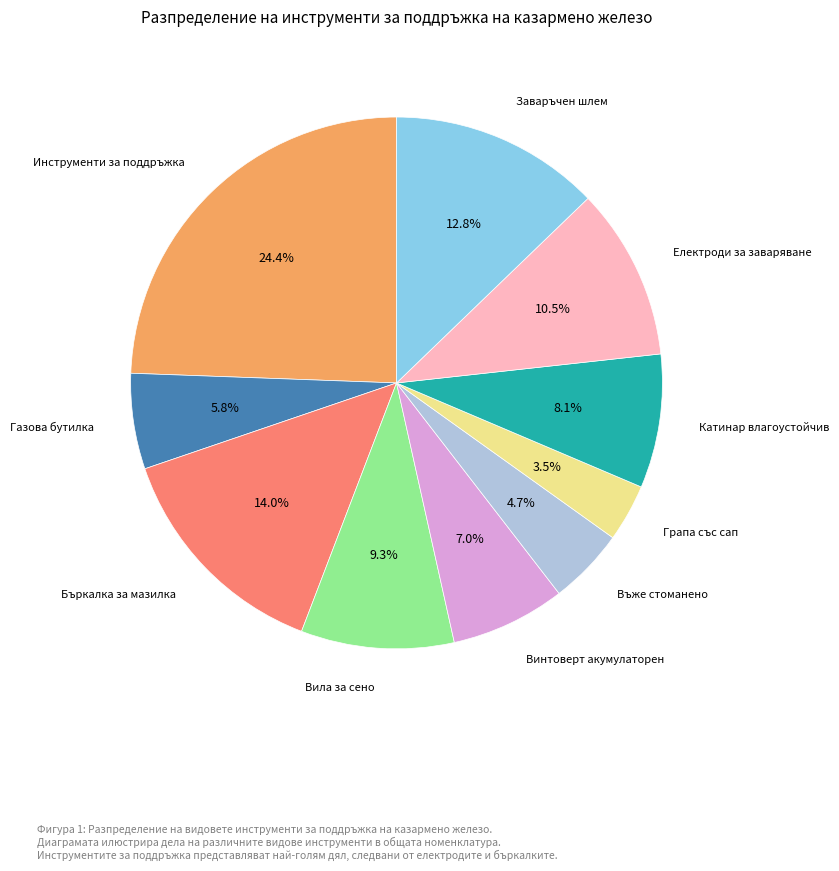

How many segments does this pie chart have?

10